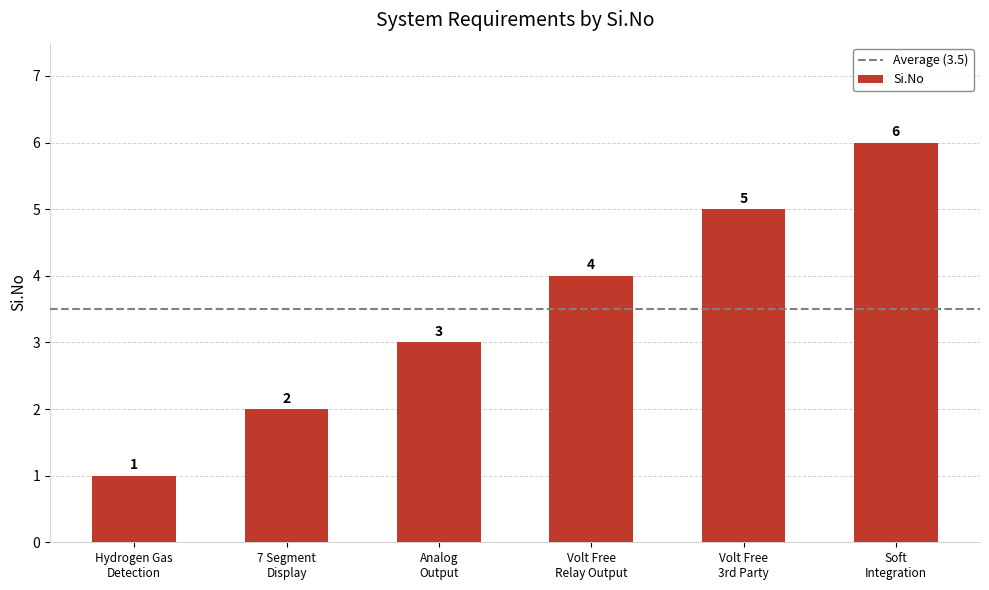

What position from the left is Soft
Integration?

6